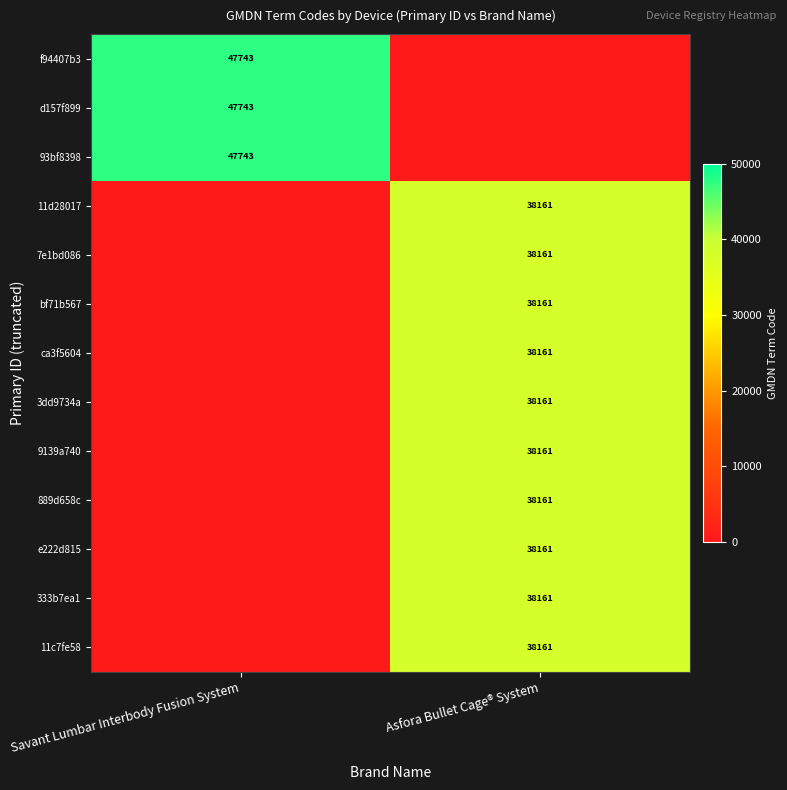

True or false: d157f899 has a value of 47743 at Savant Lumbar Interbody Fusion System.

True